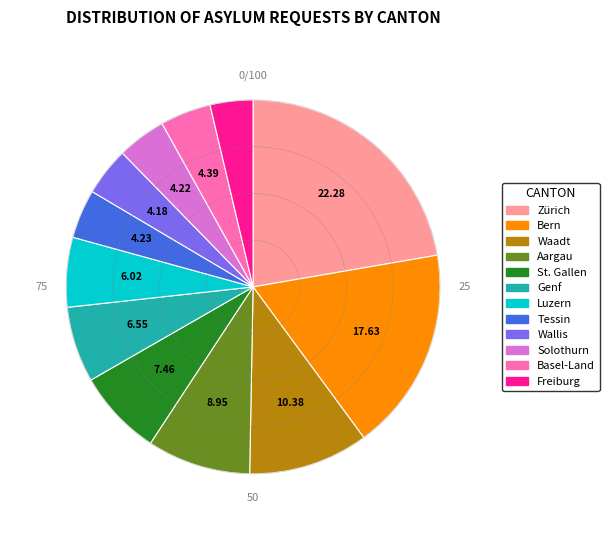

Approximately how many times larger is the value at Freiburg compared to St. Gallen?

0.5